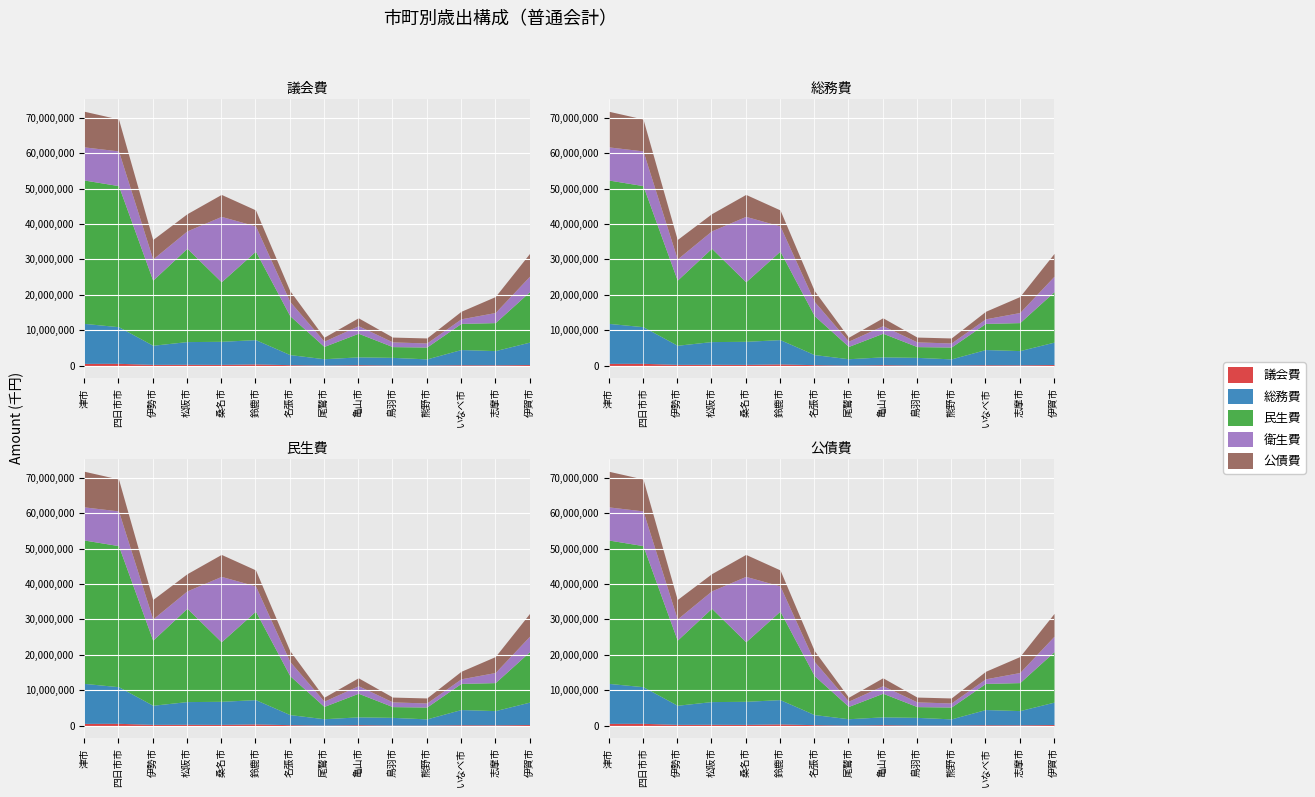

How many lines are shown in the chart?

5